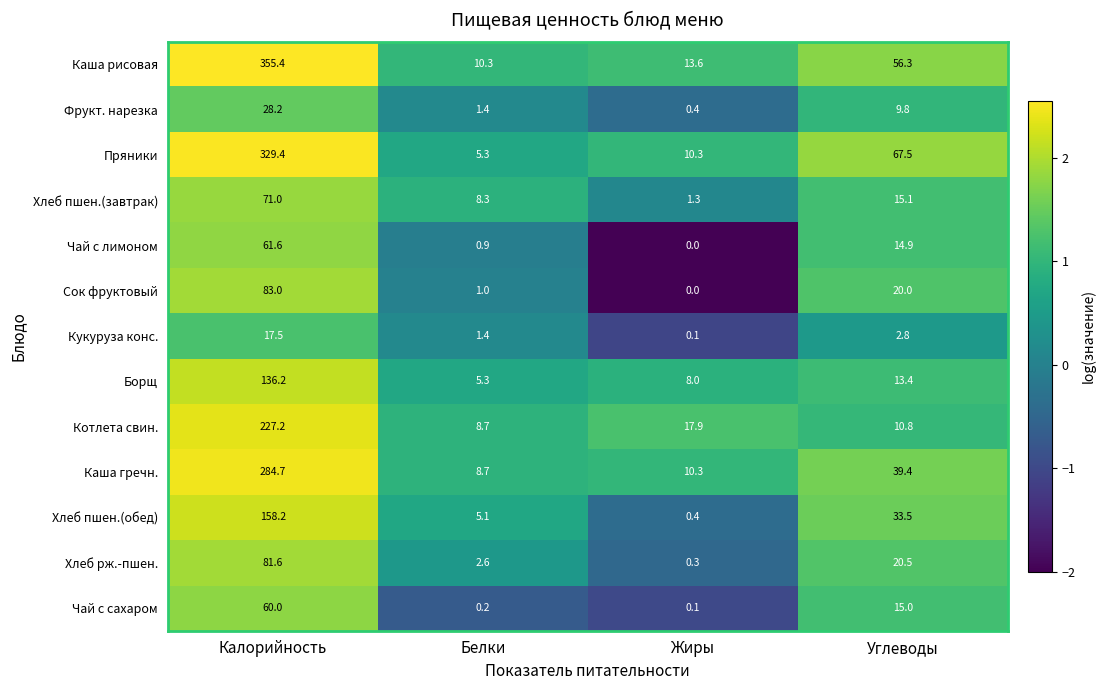

What is the spread (max minus min) of values at Белки?

10.1